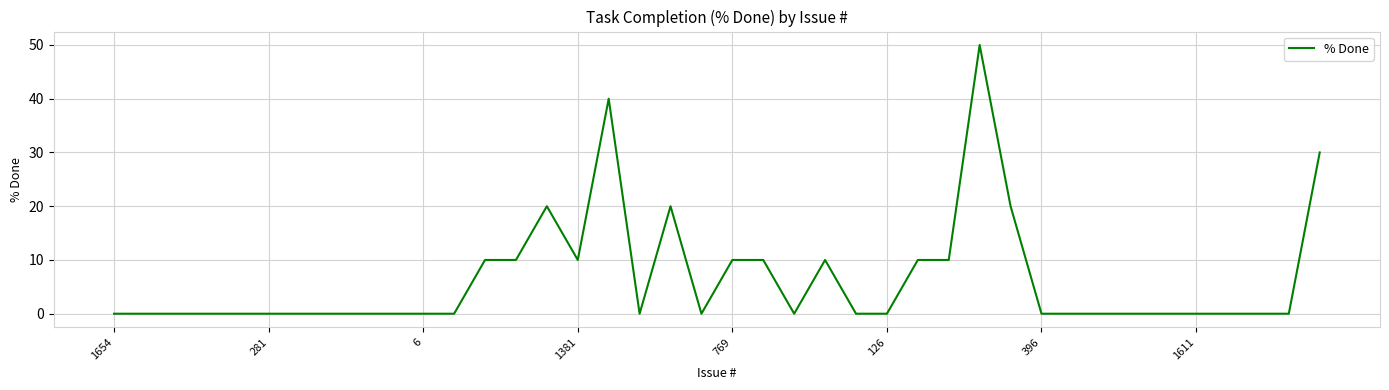

What is the maximum value shown in the chart?

50